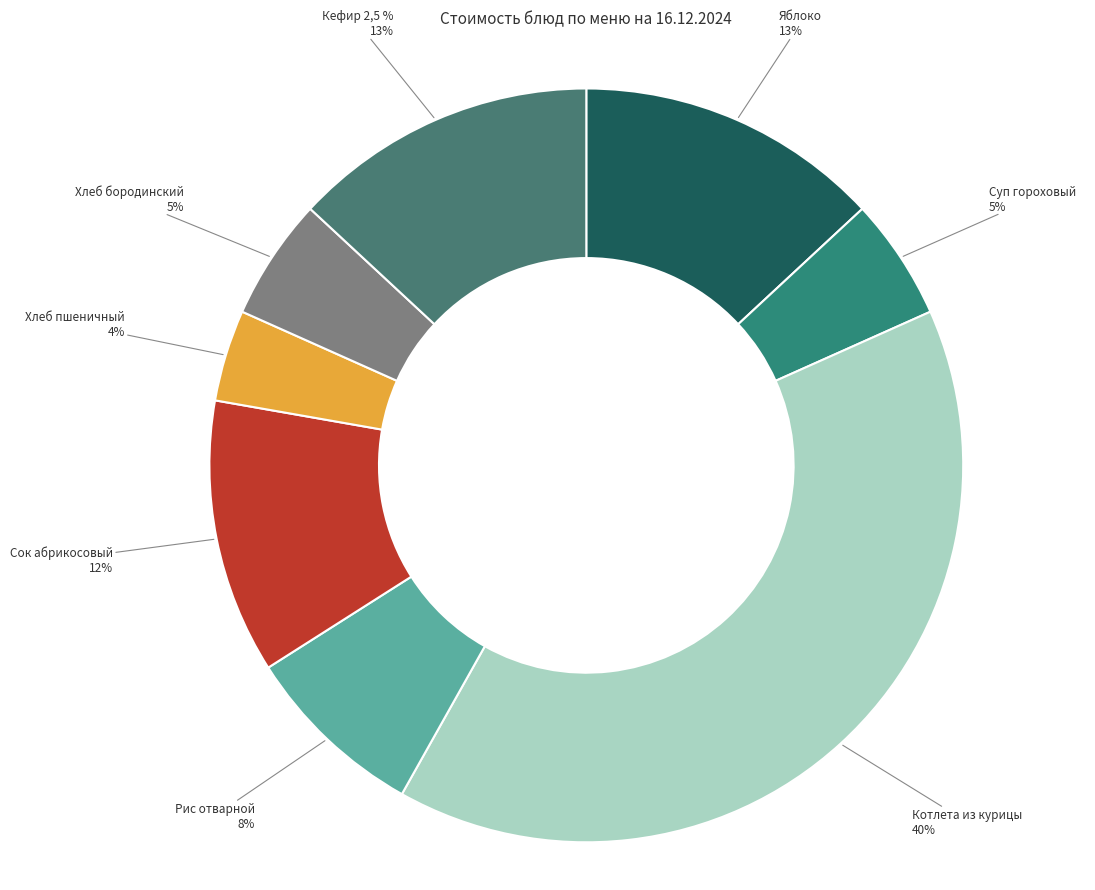

What is the change in value from Сок абрикосовый to Кефир 2,5 %?

+1.0